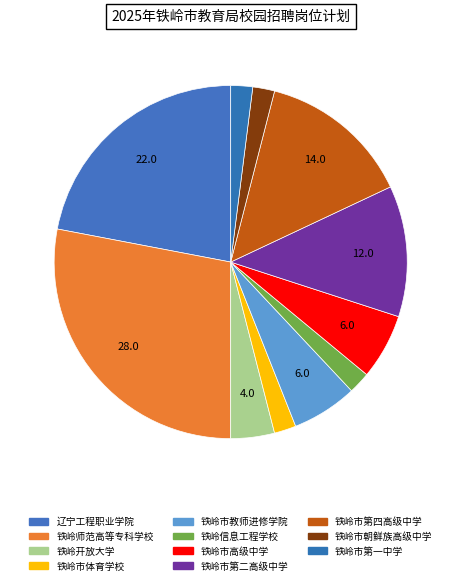

Count the number of slices in the pie.

11